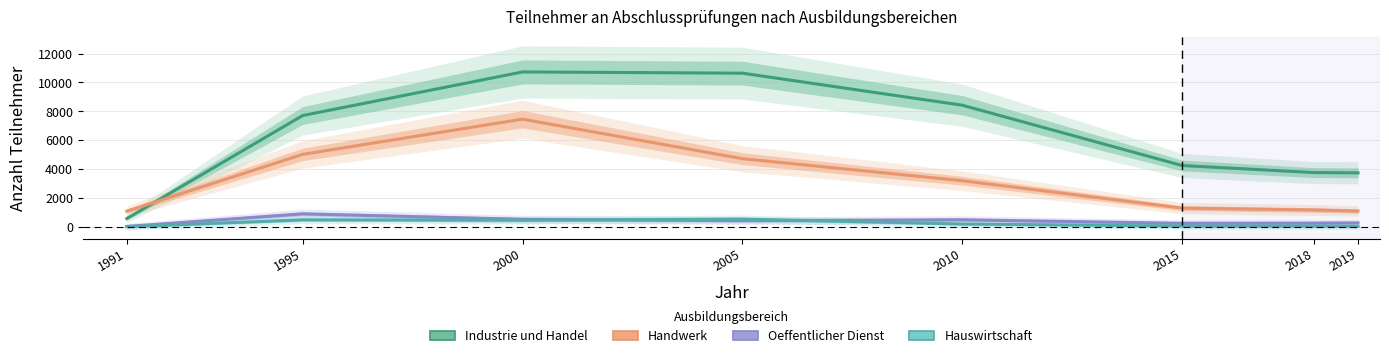

At which label does Oeffentlicher Dienst first exceed 427?

1995